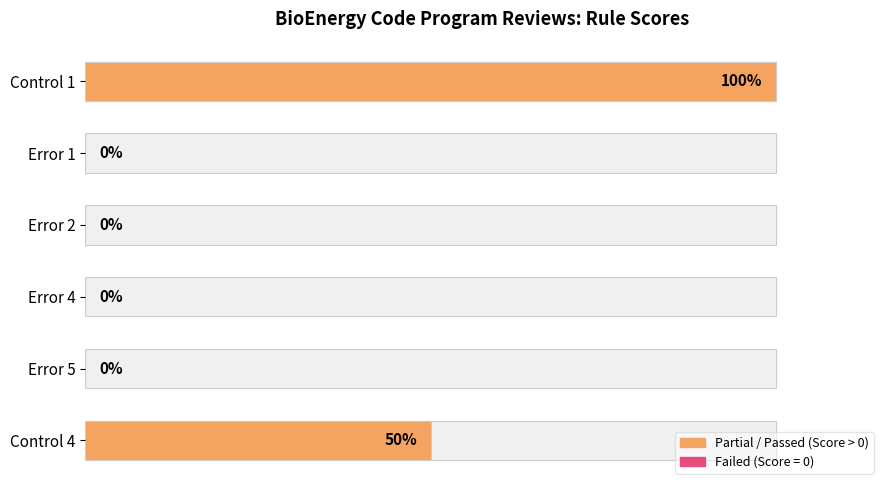

Is it true that the value at Error 5 is 0?

True